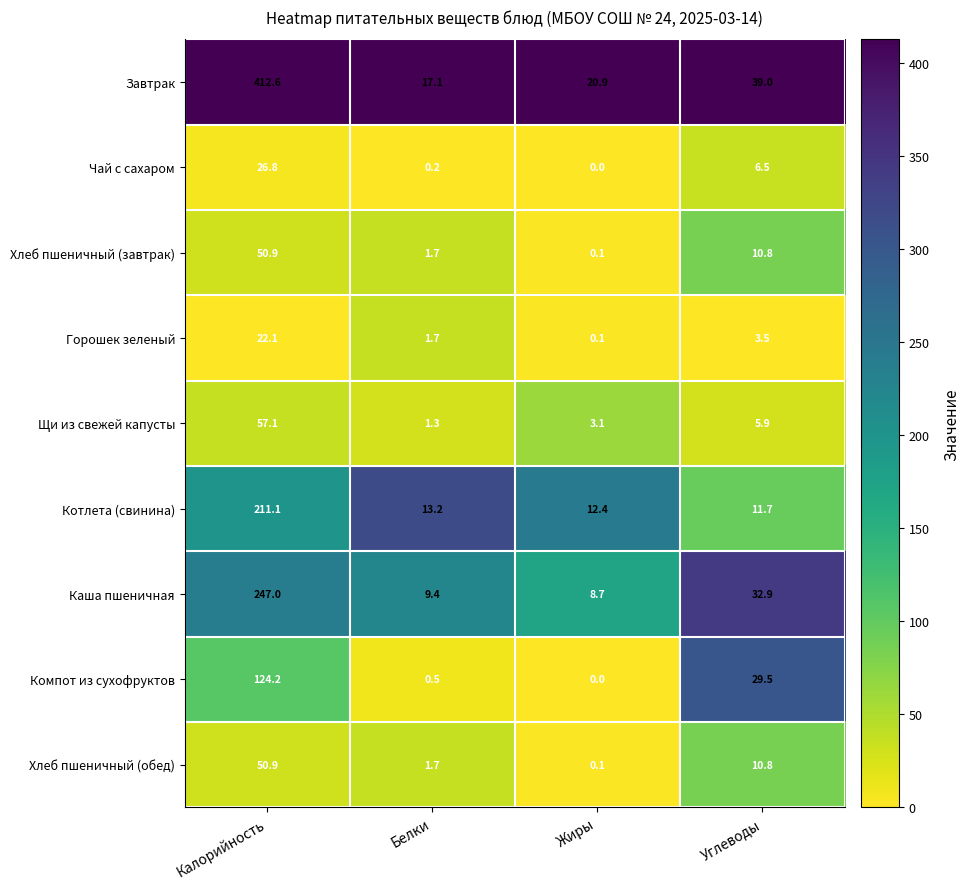

Which category has the highest value in the Котлета (свинина) series?

Калорийность